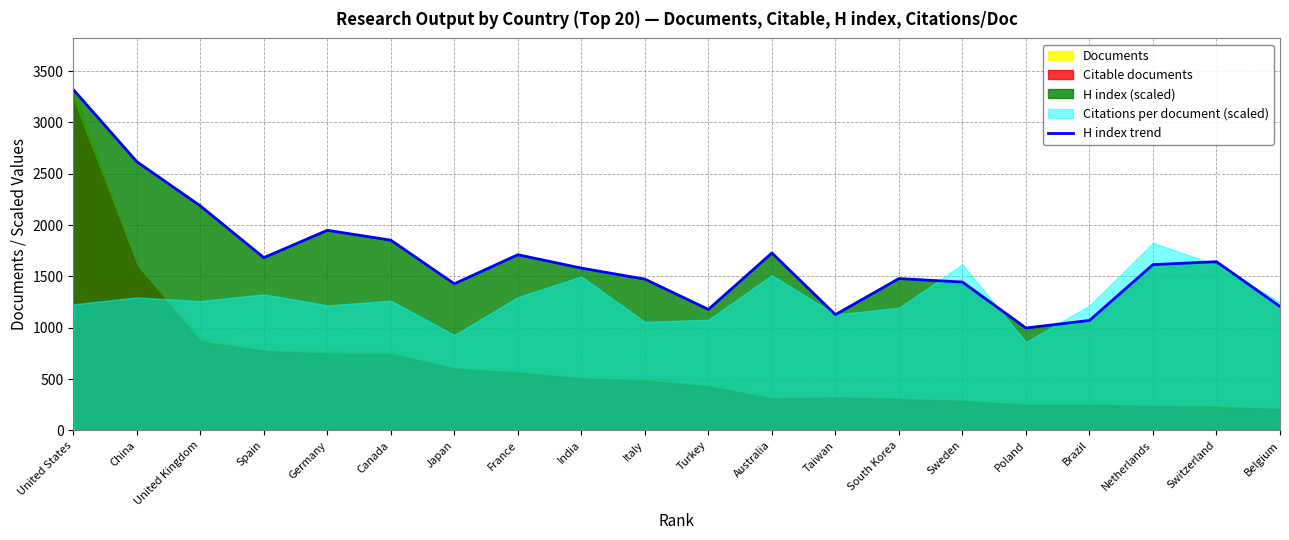

Is it true that the value at United Kingdom is 2187.6?

True